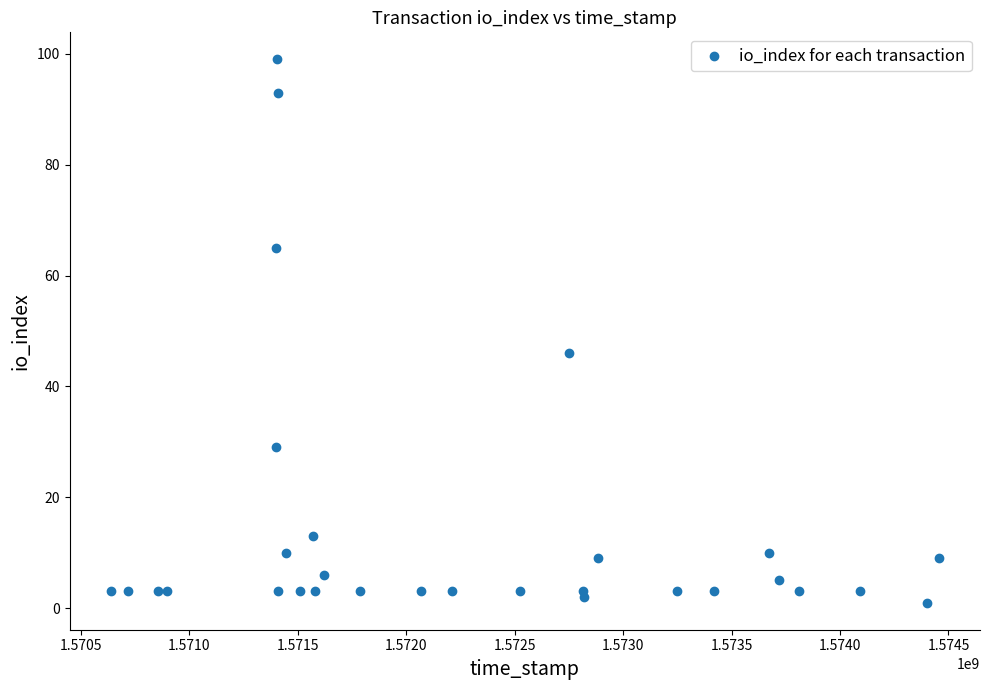

What Y value in the scatter plot is closest to 50?

46